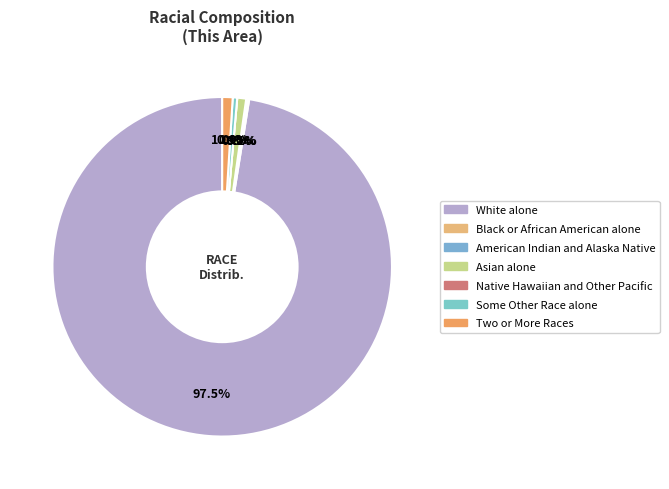

What is the smallest slice in the pie chart?

Native Hawaiian and Other Pacific